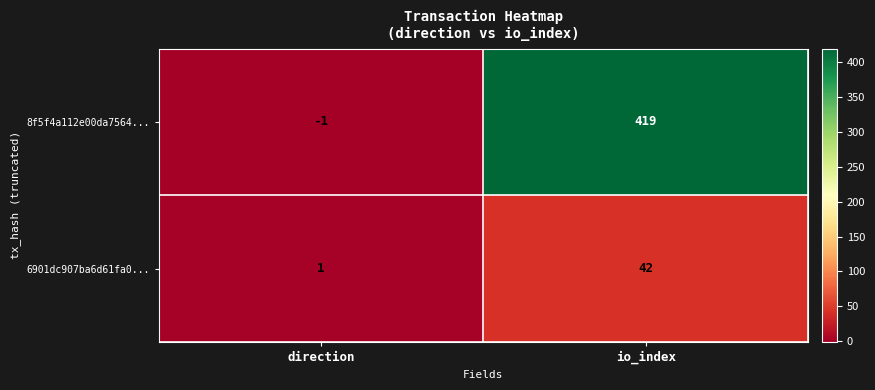

Is the value of 6901dc907ba6d61fa0... at direction greater than the value of 8f5f4a112e00da7564... at io_index?

No